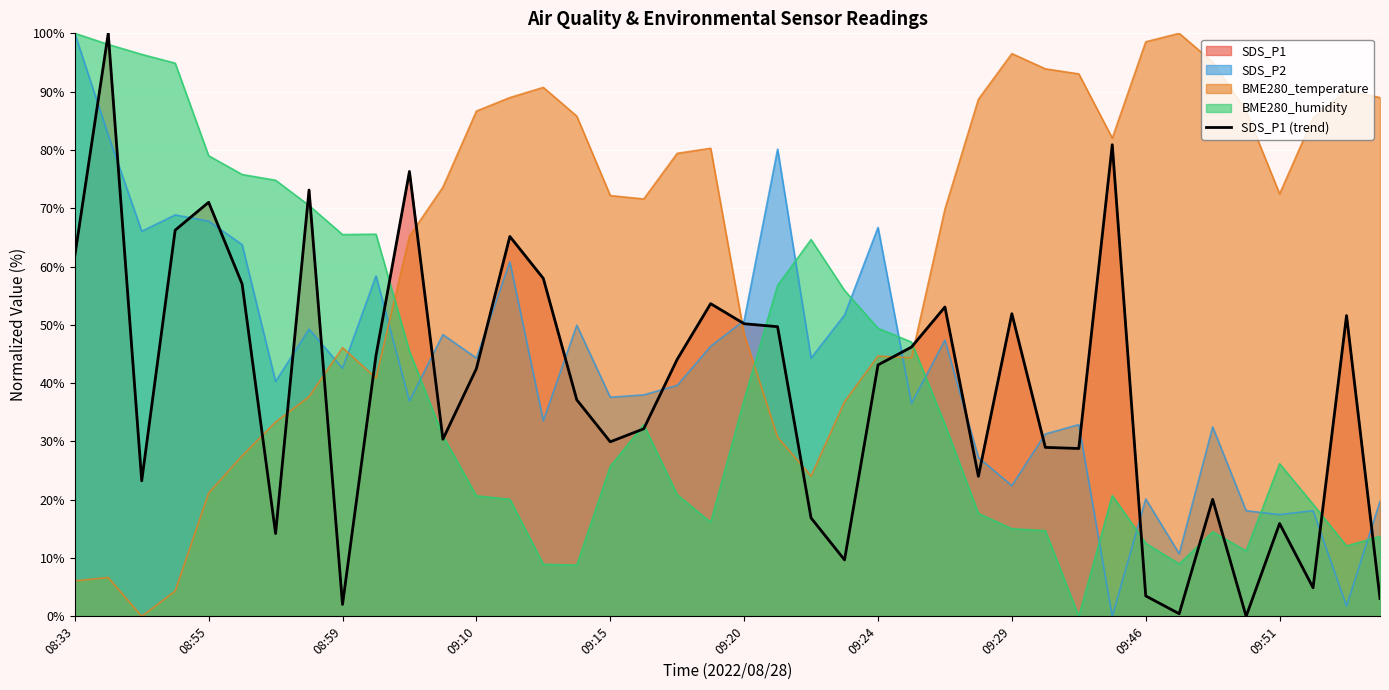

Reading left to right, extract all data points from this chart.

61.8	100.0	23.2	66.2	71.0	57.0	14.2	73.1	2.0	44.7	76.3	30.4	42.5	65.2	58.0	37.1	29.9	32.2	44.1	53.6	50.2	49.7	16.9	9.7	43.1	46.2	53.1	24.0	51.9	29.0	28.8	80.9	3.5	0.4	20.1	0.0	15.9	4.9	51.6	3.1